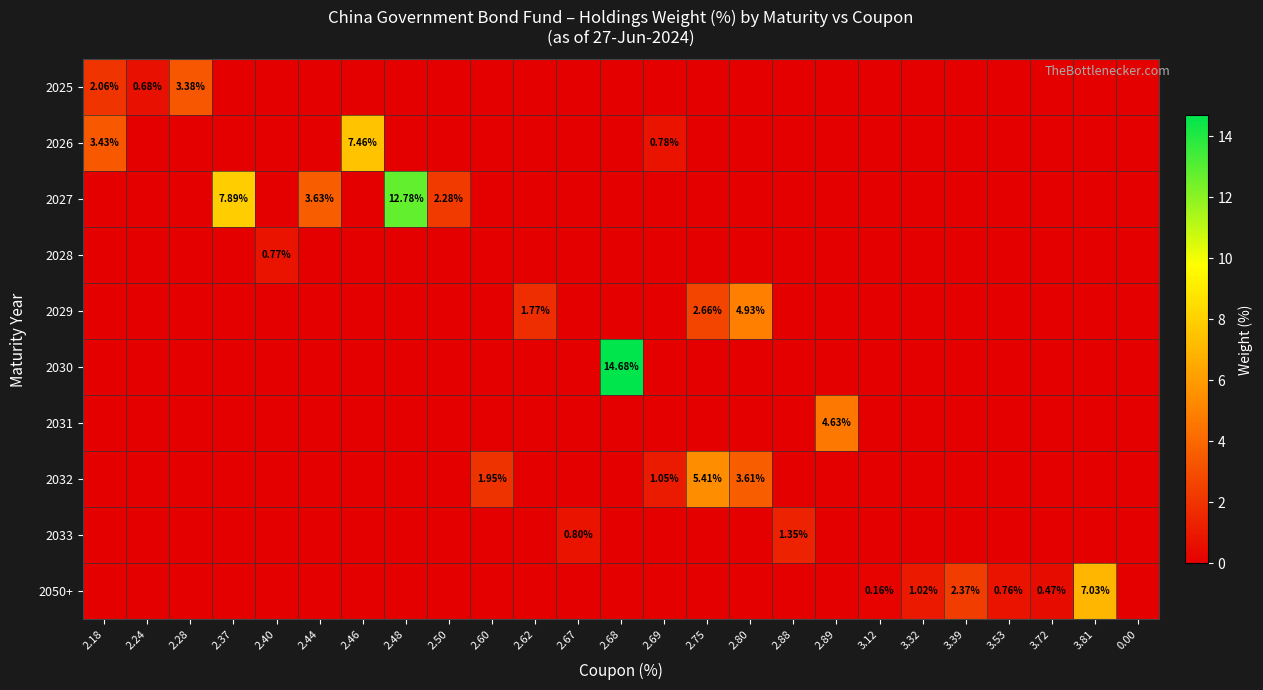

At which category is the sum across all series the highest?

2.68